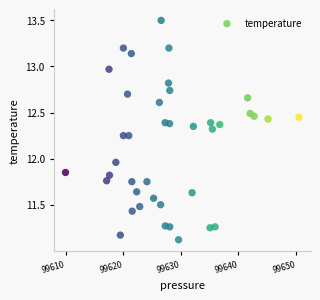

What is the range of X values (max minus min)?

40.6